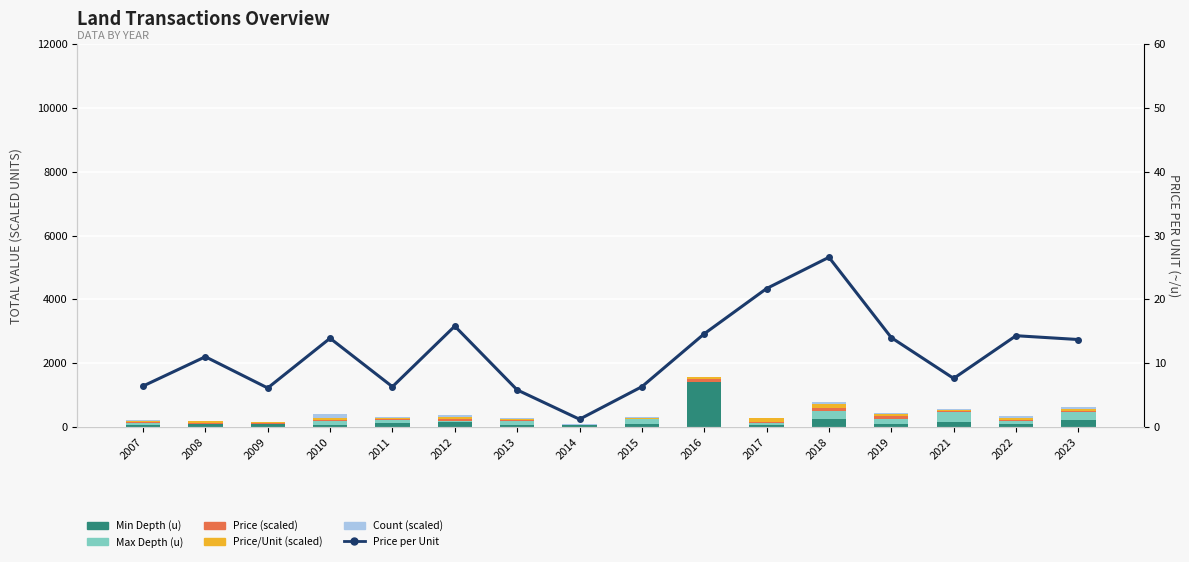

Is the value of Price per Unit at 2012 greater than the value of Count (scaled) at 2023?

No